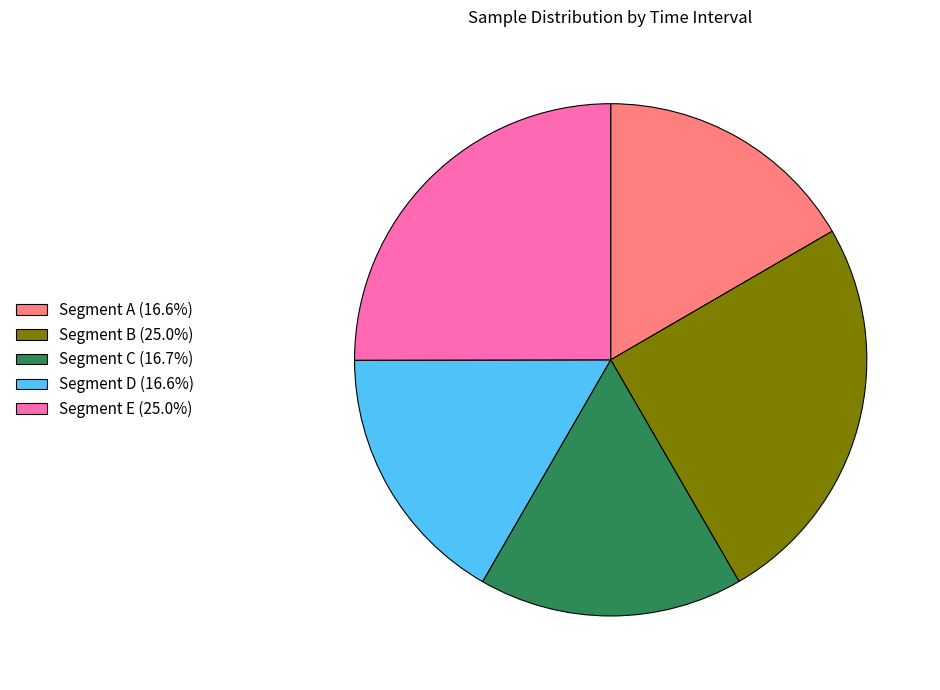

Do Segment A (16.6%) and Segment D (16.6%) together represent more than half of the pie?

No